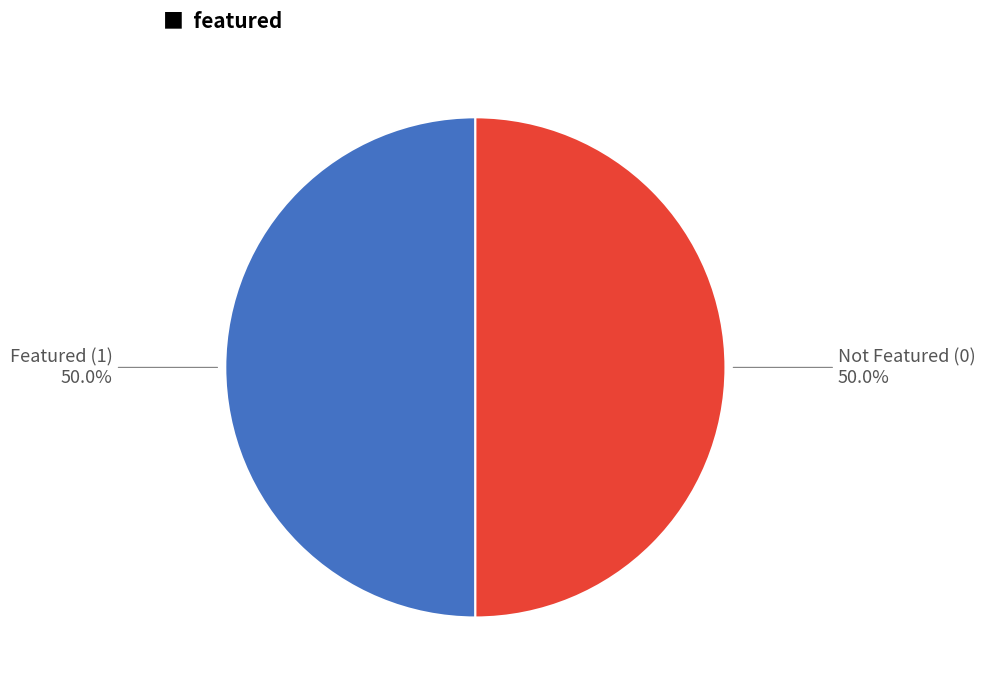

Approximately how many times larger is the value at Featured (1) compared to Not Featured (0)?

1.0